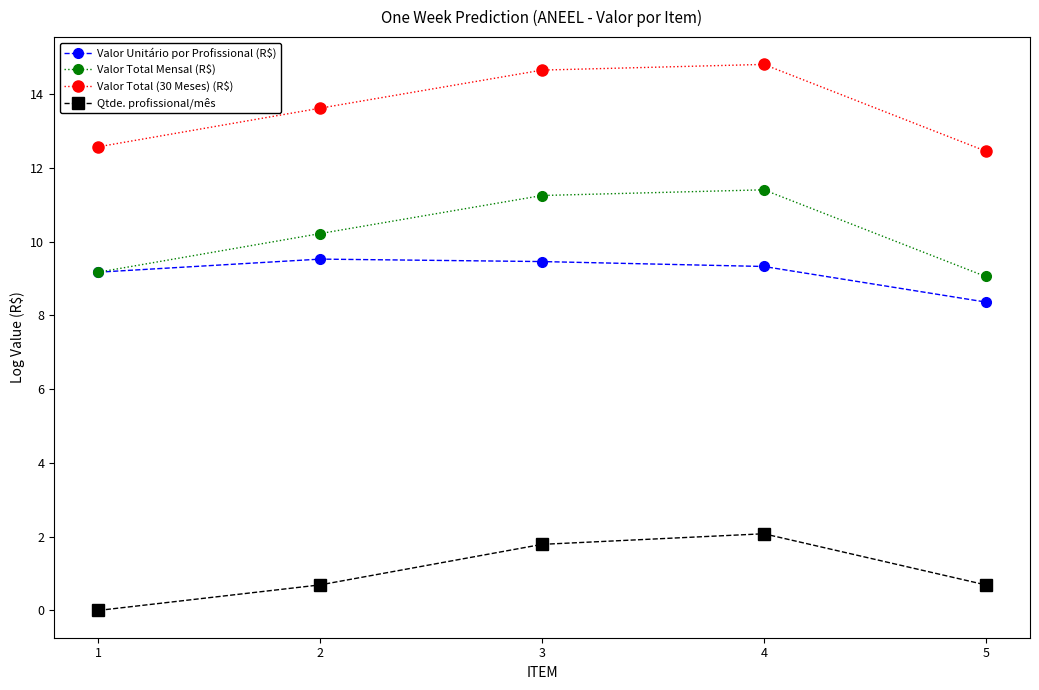

At how many categories does at least one series exceed 10?

5